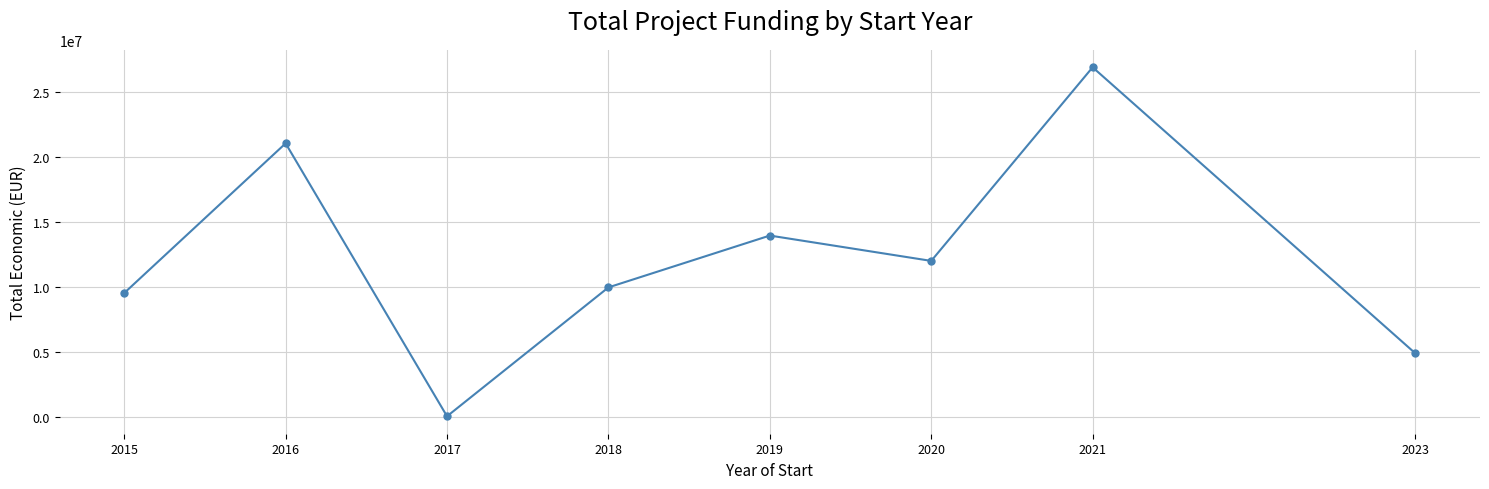

List the labels in order of value, smallest first.

2017, 2023, 2015, 2018, 2020, 2019, 2016, 2021